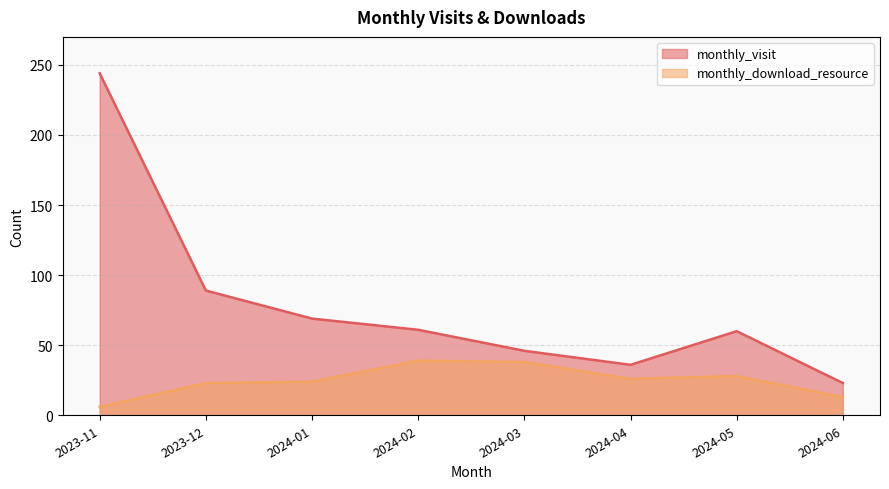

Which has a higher value, 2023-12 or 2024-03?

2023-12